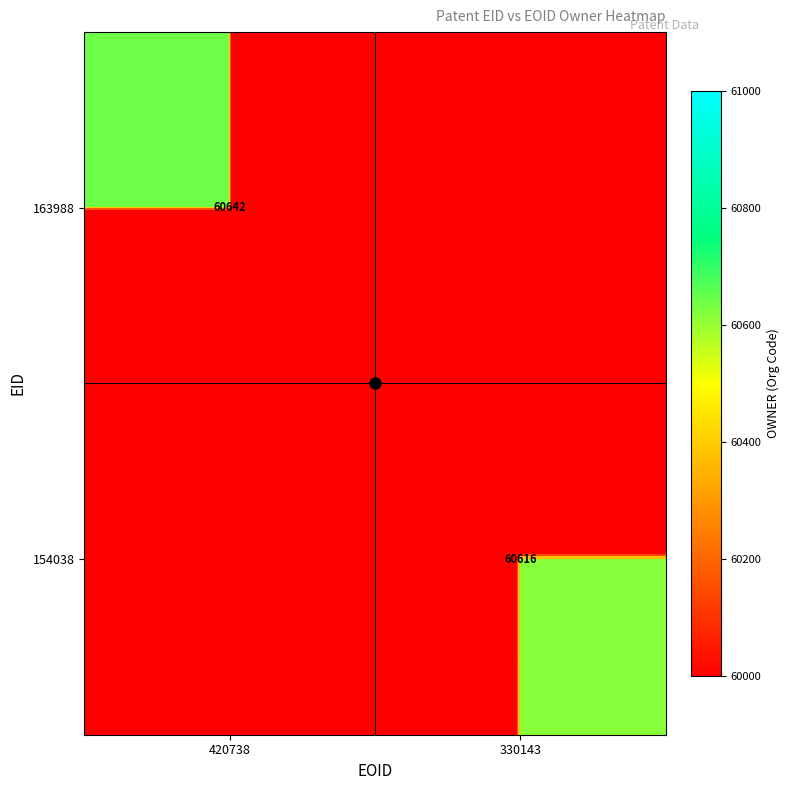

What value does the 163988 series have at 420738?

60642